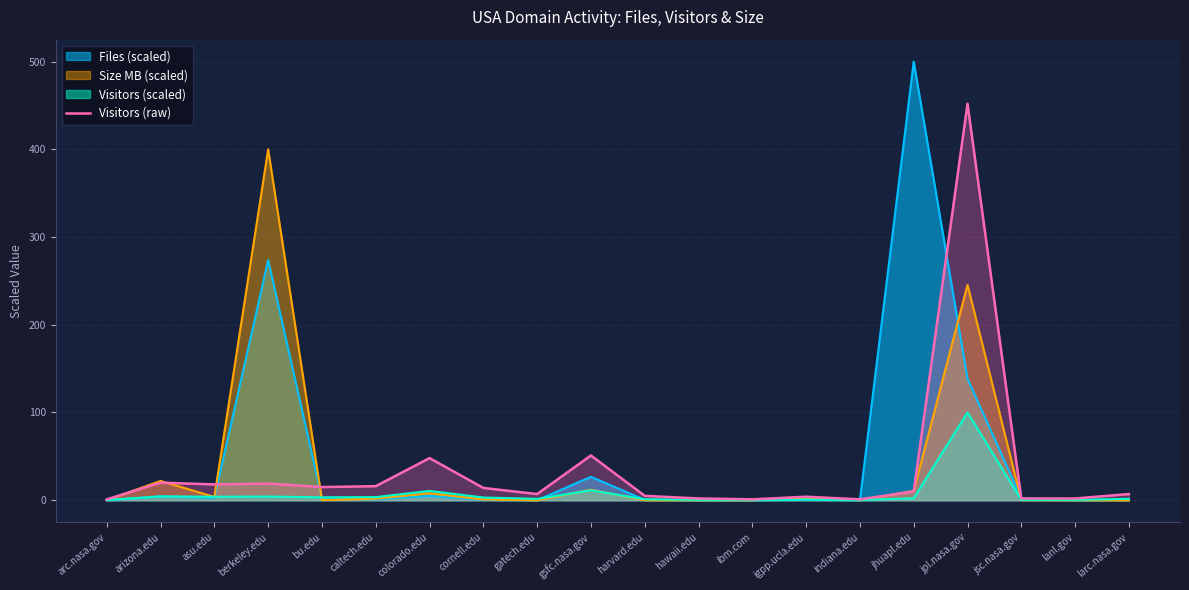

Reading right to left, what are all the values shown in this chart?

7	2	2	452	10	1	4	1	2	5	51	7	14	48	16	15	19	18	20	1